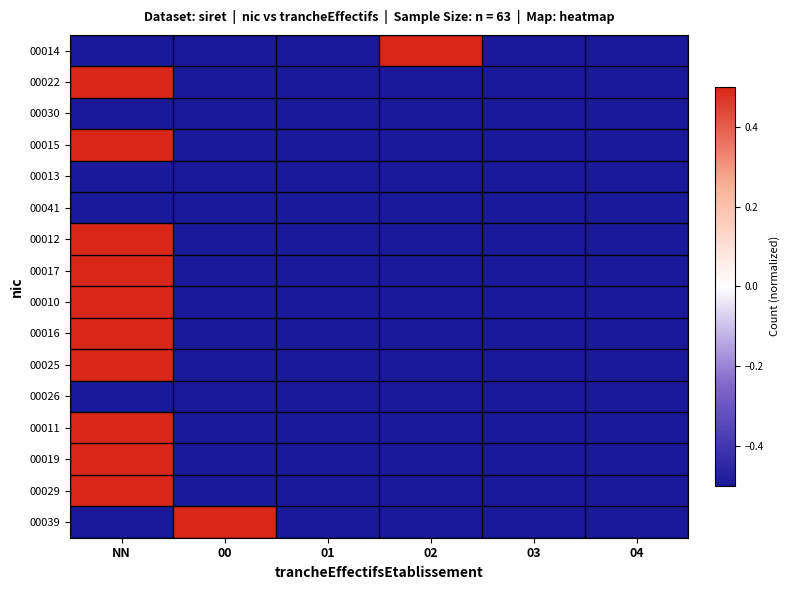

What is the total value across all series at NN?

2.0